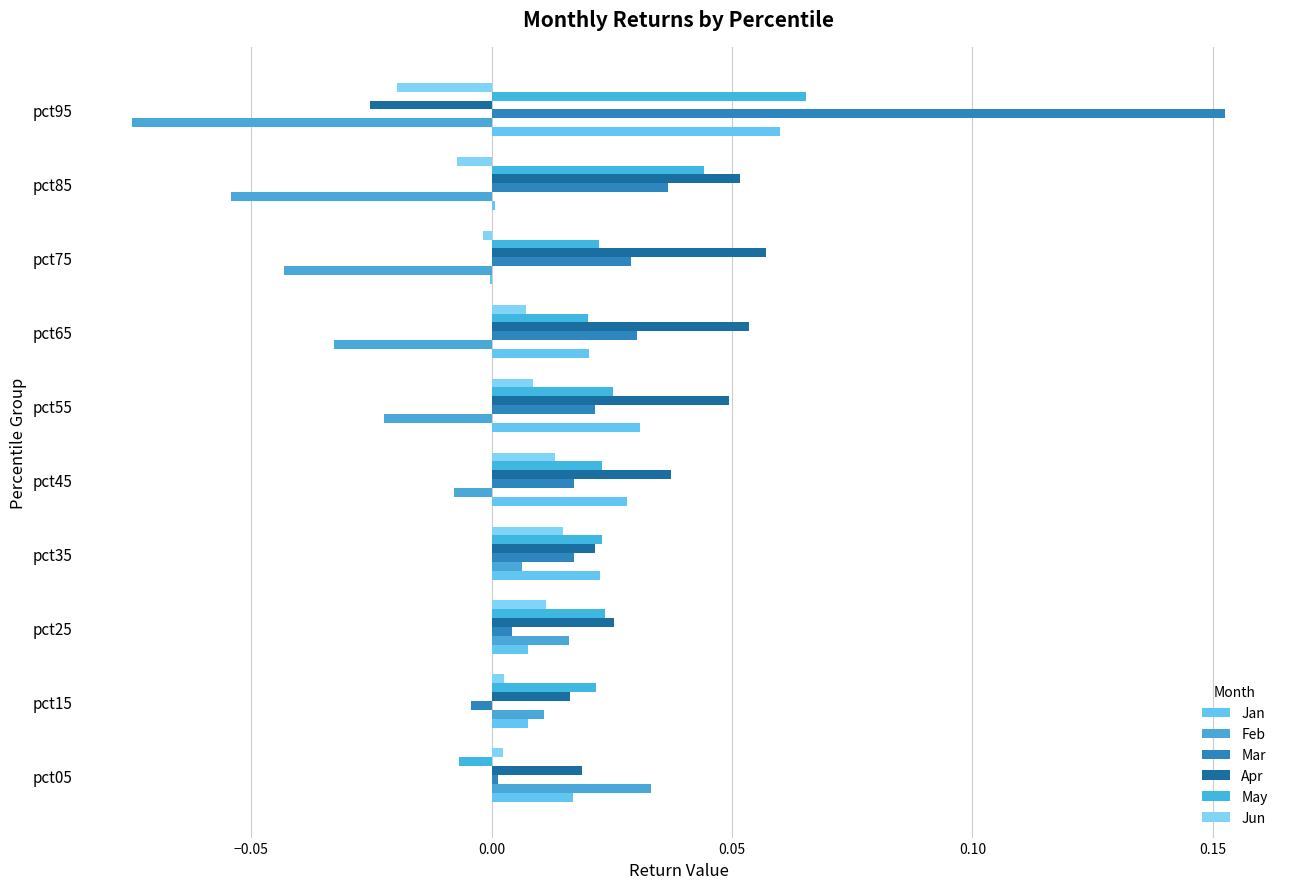

How many data points in Apr are above 0?

9